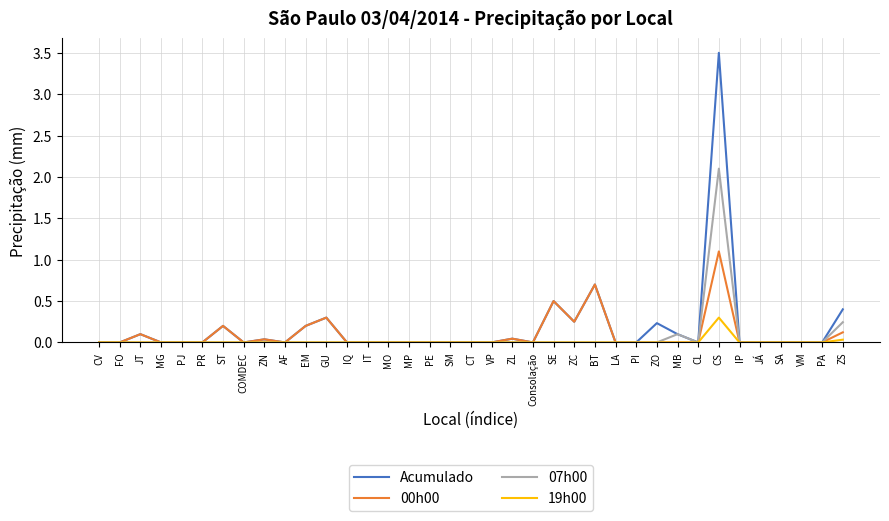

The value of 07h00 at PA is 0.0. True or false?

True